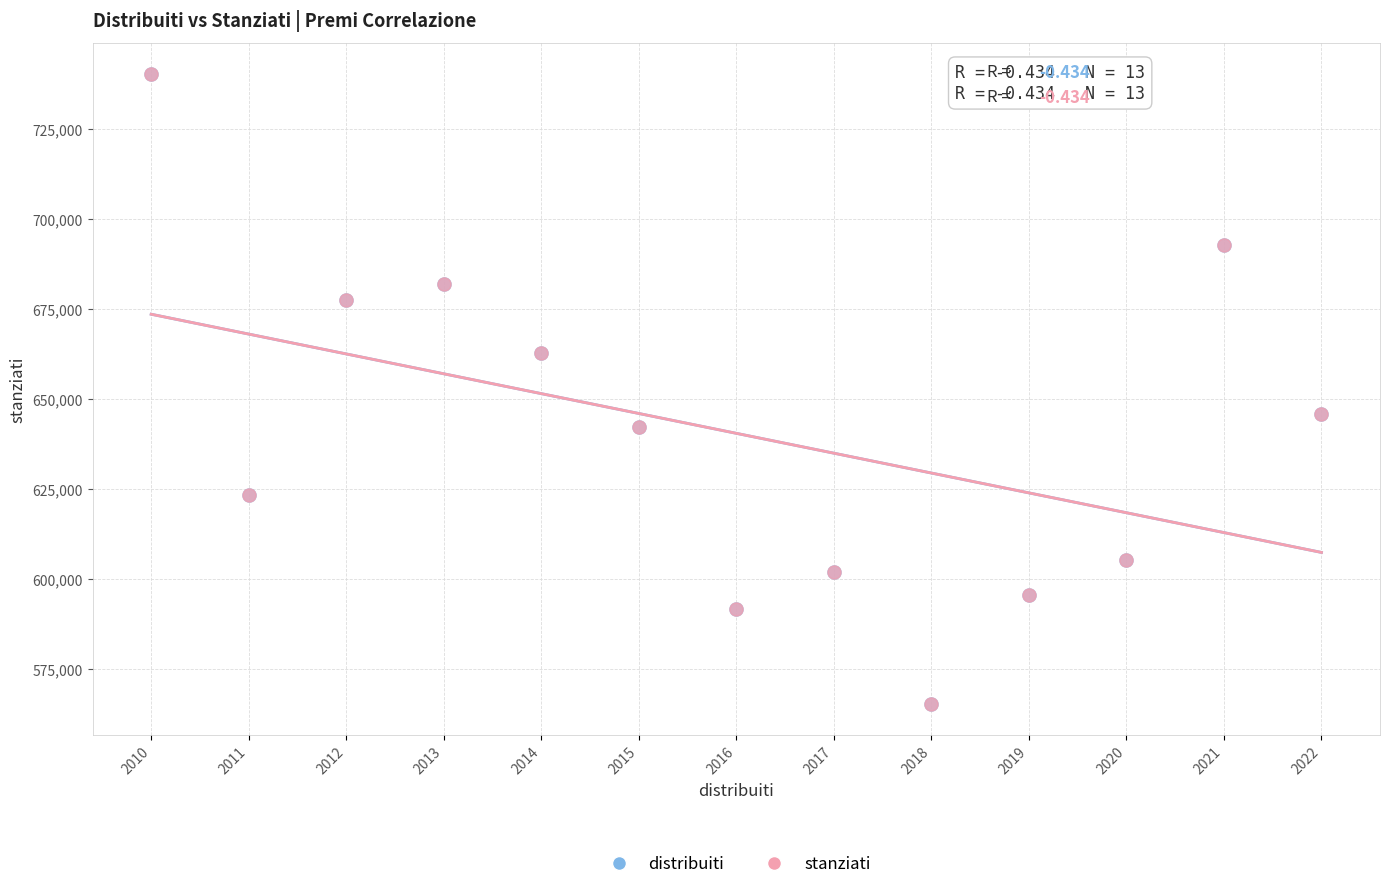

What are all the series names shown in the legend?

distribuiti, stanziati